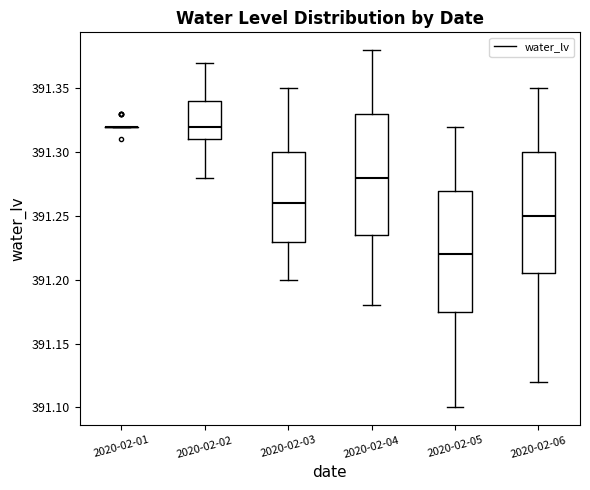

Reading left to right, read every box against the y-axis: the position of its median line, the range the box covers, and the ends of its whiskers. The values are not printed on the chart, so give them approximately, as read against the axis.

2020-02-01: box collapsed to a line at 391.320, whiskers 391.320 to 391.320
2020-02-02: median 391.320, box 391.310 to 391.340, whiskers 391.280 to 391.370
2020-02-03: median 391.260, box 391.230 to 391.300, whiskers 391.200 to 391.350
2020-02-04: median 391.280, box 391.235 to 391.330, whiskers 391.180 to 391.380
2020-02-05: median 391.220, box 391.175 to 391.270, whiskers 391.100 to 391.320
2020-02-06: median 391.250, box 391.205 to 391.300, whiskers 391.120 to 391.350